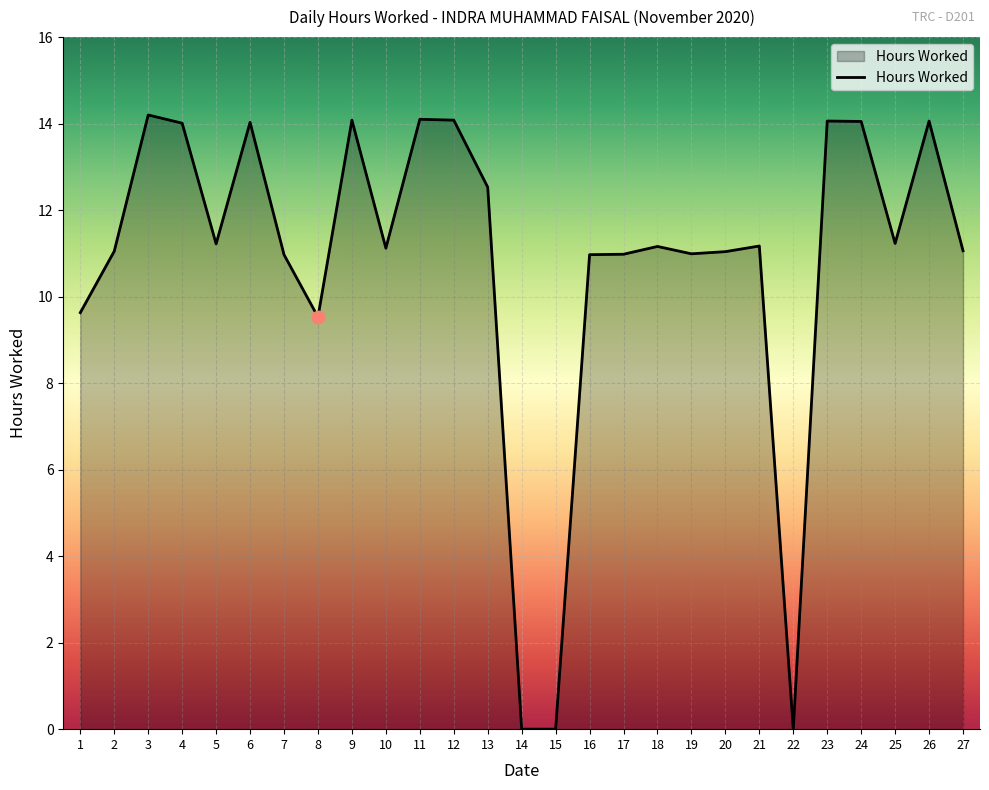

Approximately how many times larger is the value at 9 compared to 25?

1.3